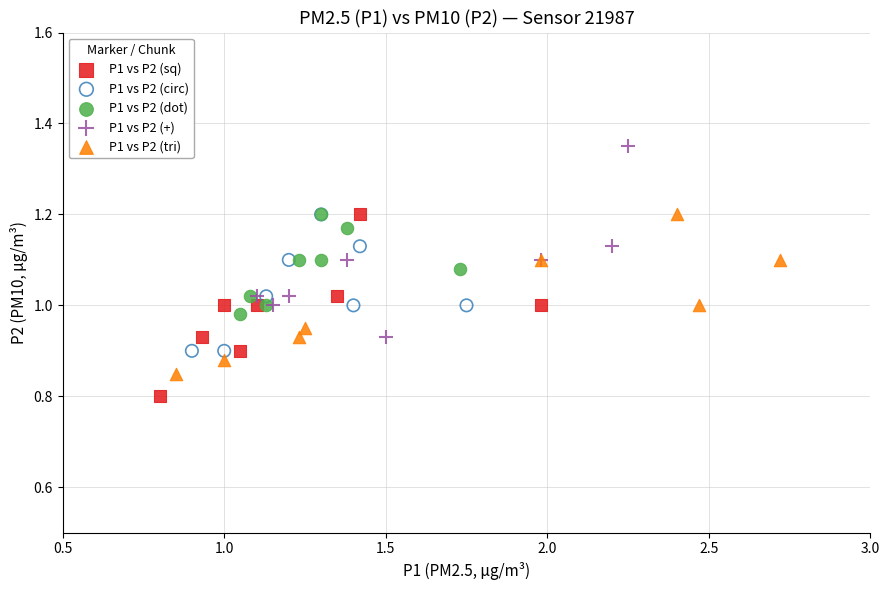

What are all the series names shown in the legend?

P1 vs P2 (sq), P1 vs P2 (circ), P1 vs P2 (dot), P1 vs P2 (+), P1 vs P2 (tri)